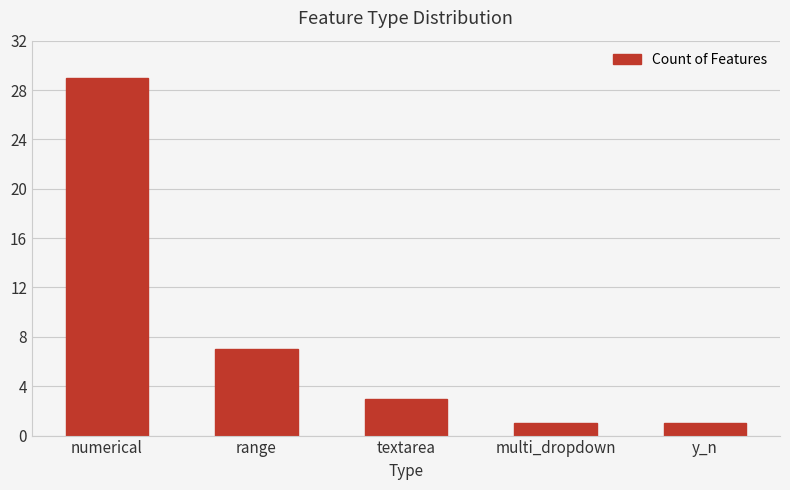

How many distinct data groups are displayed?

1